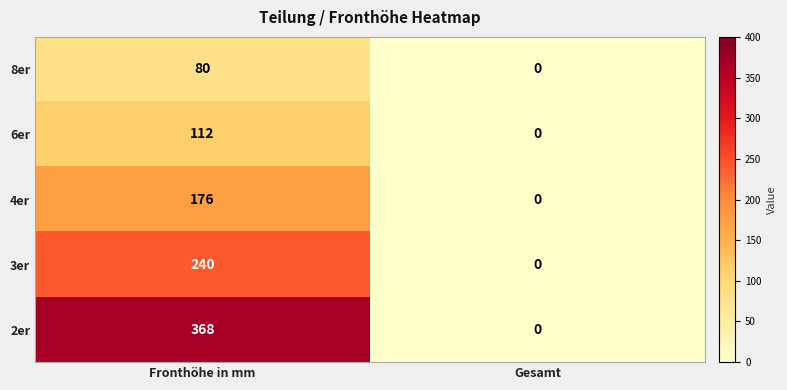

Reading left to right, extract all data points from this chart.

8er: 80	0
6er: 112	0
4er: 176	0
3er: 240	0
2er: 368	0